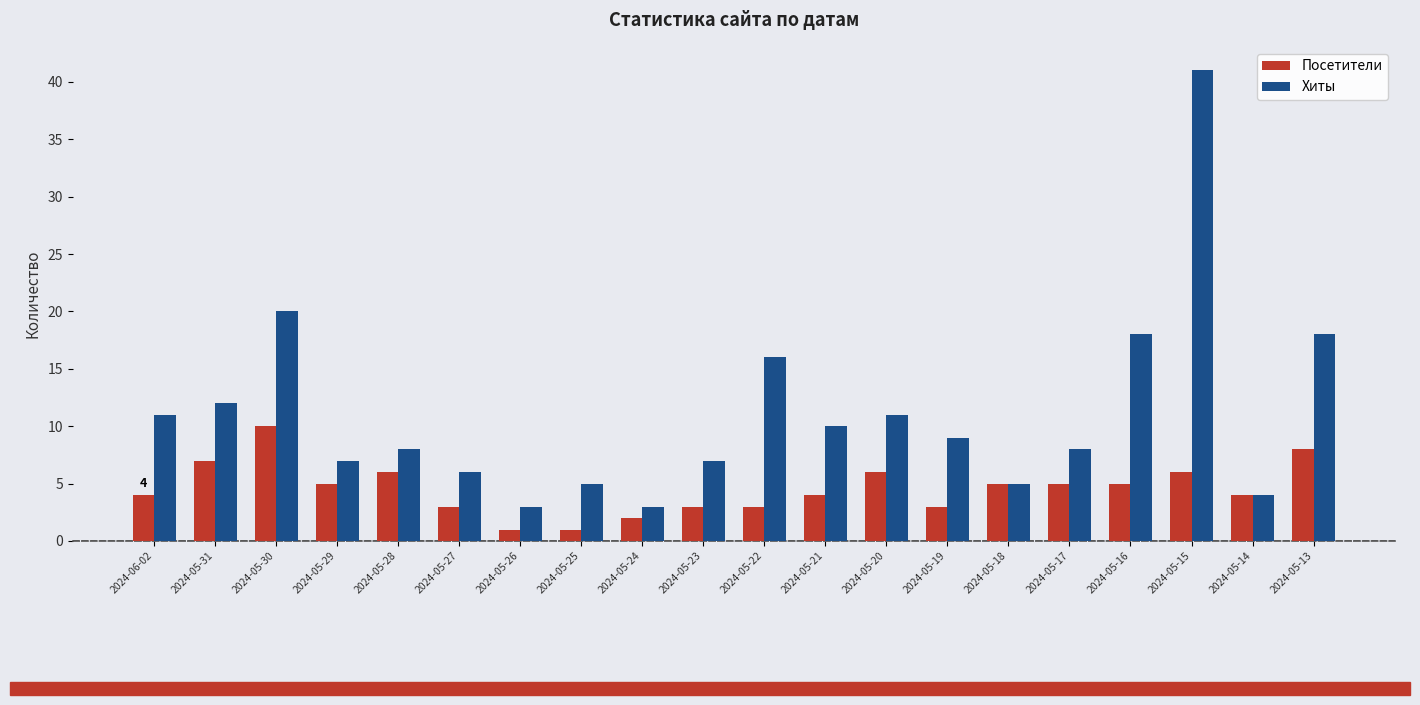

What is the difference between the highest and lowest values at 2024-05-13?

10